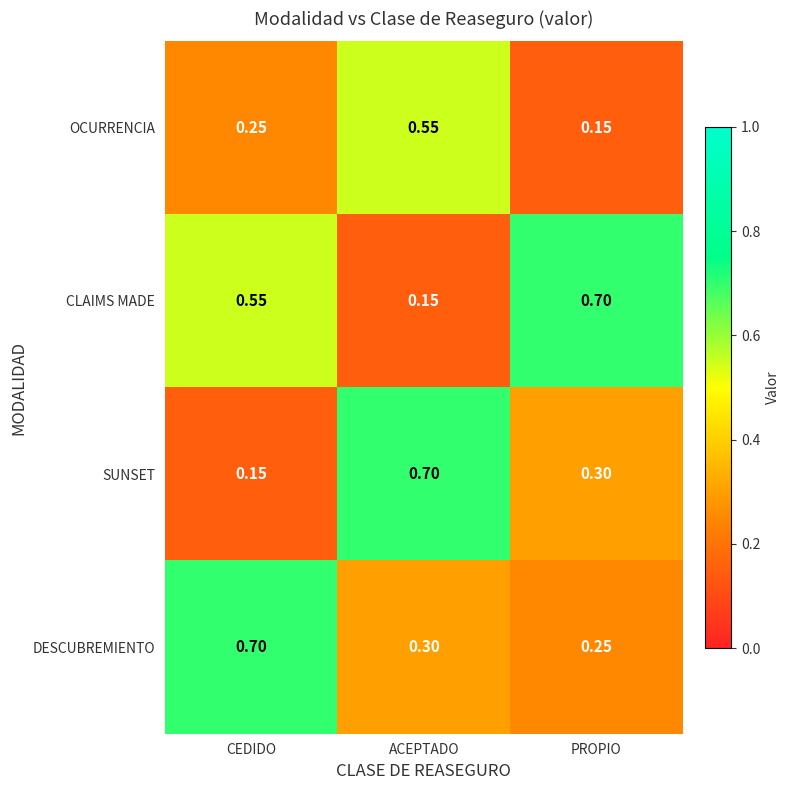

Rank the series by their average value, from lowest to highest.

OCURRENCIA, SUNSET, DESCUBREMIENTO, CLAIMS MADE